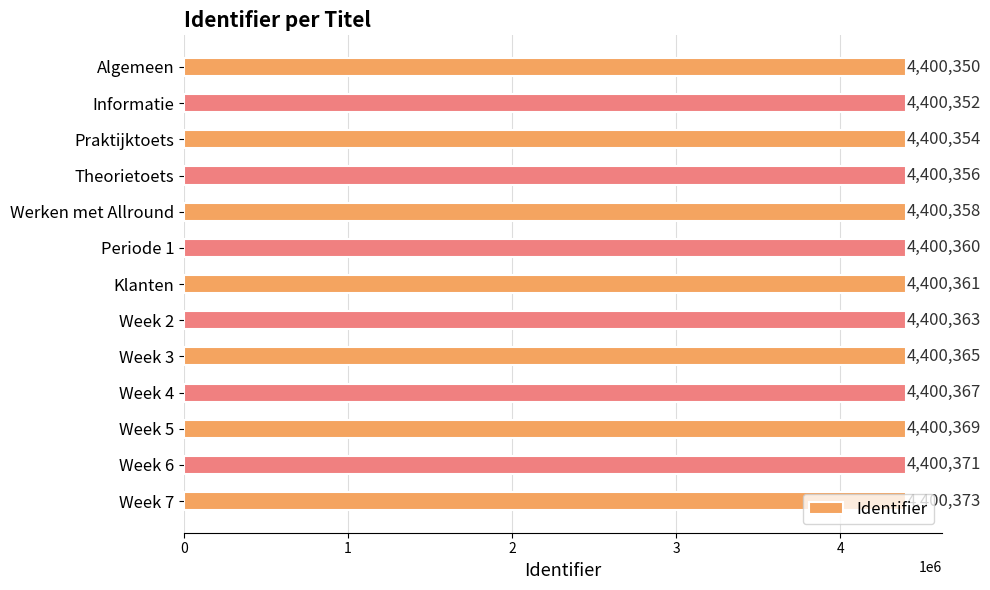

Where is the data nearest to the value 4400361?

Klanten